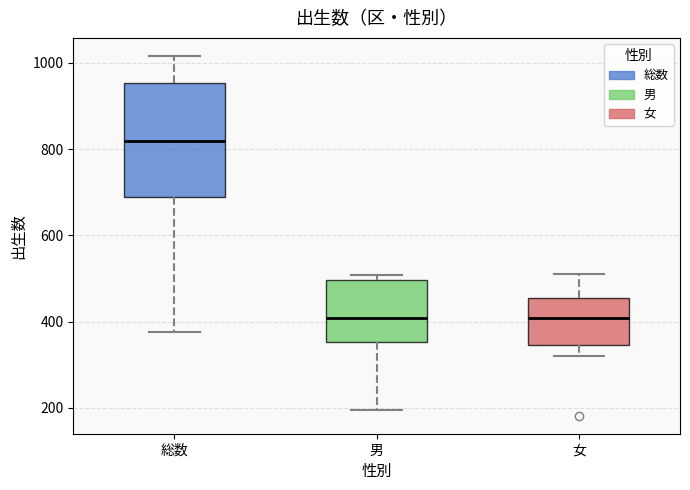

Reading left to right, read every box against the y-axis: the position of its median line, the range the box covers, and the ends of its whiskers. The values are not printed on the chart, so give them approximately, as read against the axis.

総数: median 820, box 680 to 960, whiskers 380 to 1020
男: median 400, box 360 to 500, whiskers 200 to 500 (just above the box's upper edge)
女: median 400, box 340 to 460, whiskers 320 to 520